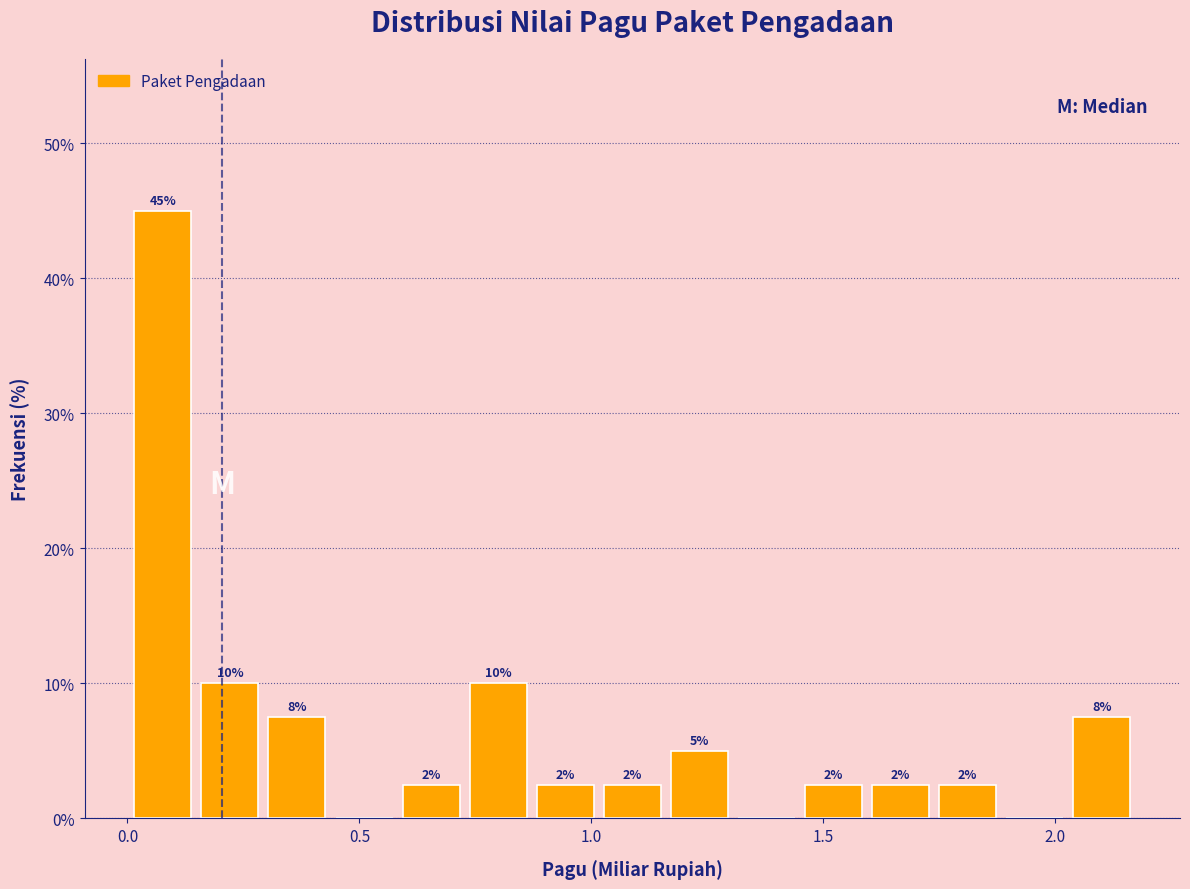

Around what value on the x-axis is the tallest bar? Give the approximate position of its centre, as read against the axis.

0.10